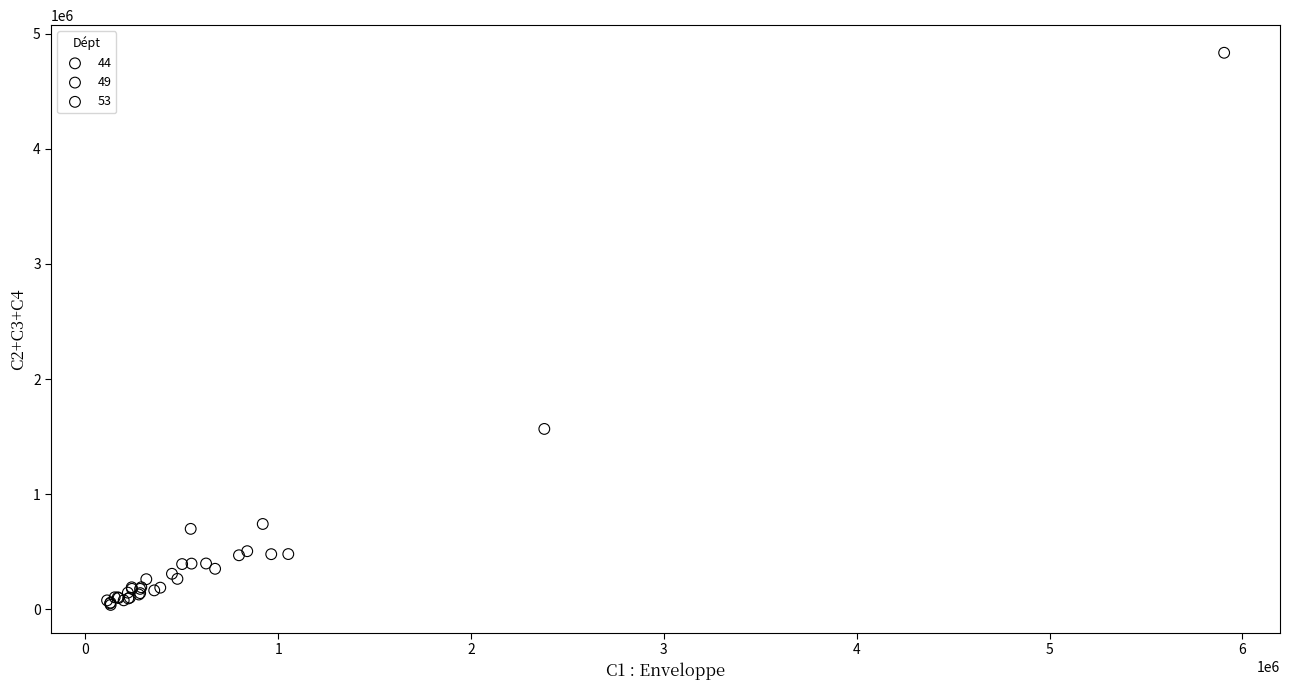

Which series reaches the maximum Y coordinate?

44